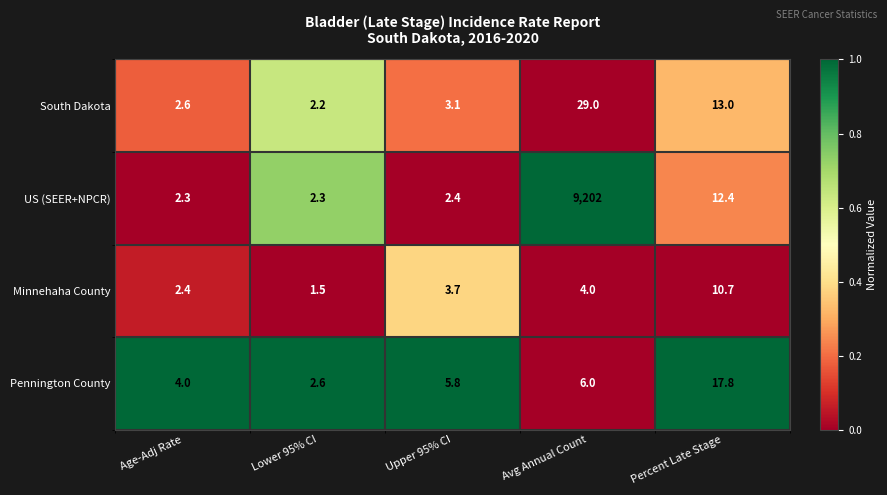

What is the sum of all Minnehaha County values?

22.3